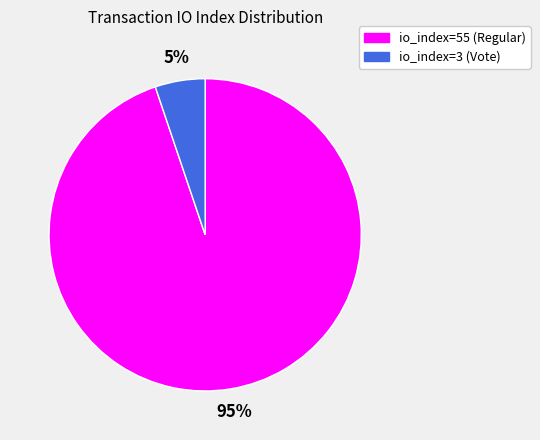

Do io_index=3 (Vote) and io_index=55 (Regular) together represent more than half of the pie?

Yes